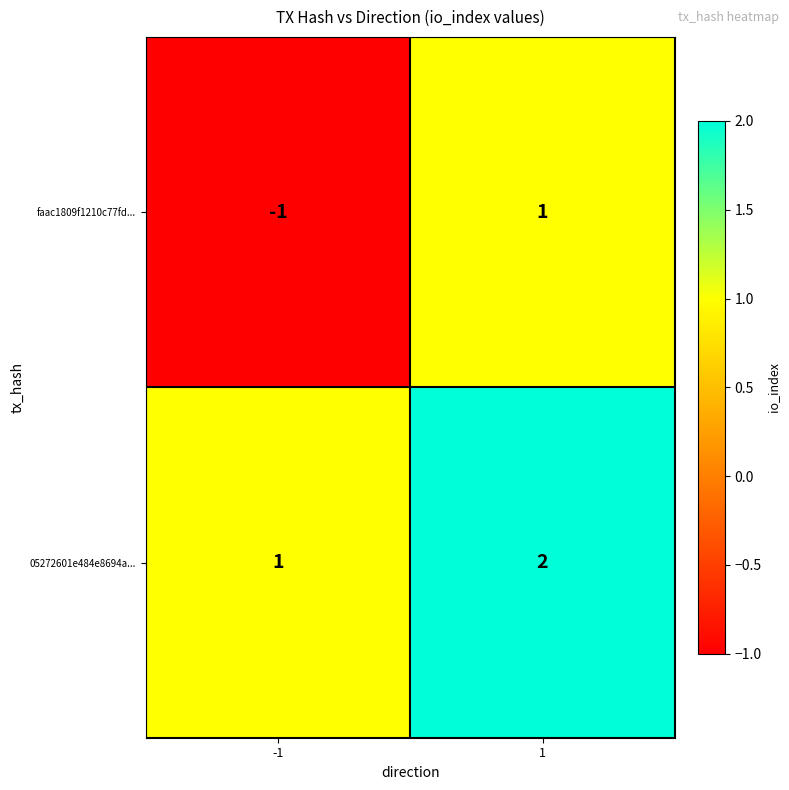

List the series in order of their peak value, lowest first.

faac1809f1210c77fd..., 05272601e484e8694a...